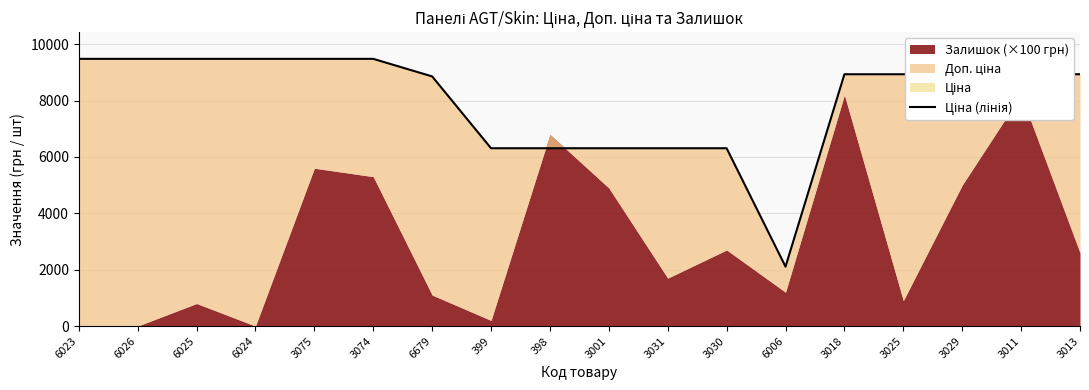

How many categories are shown in the chart?

18